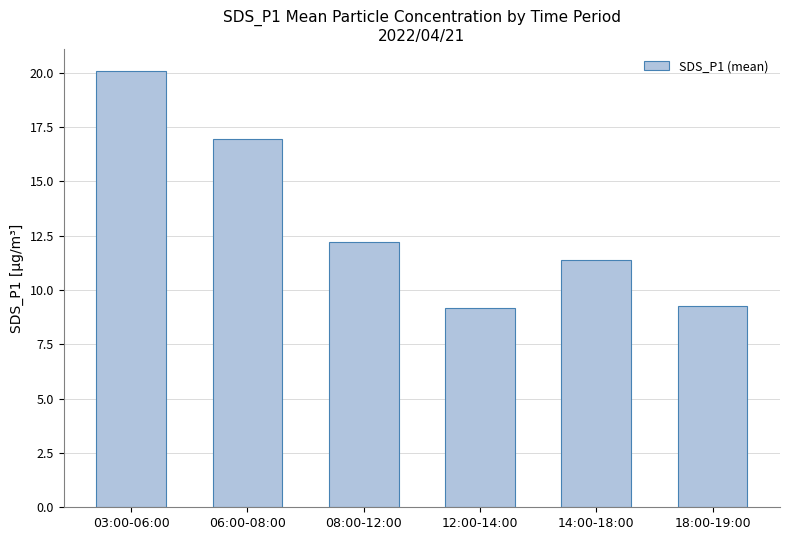

The value at 03:00-06:00 is 27.0. True or false?

False